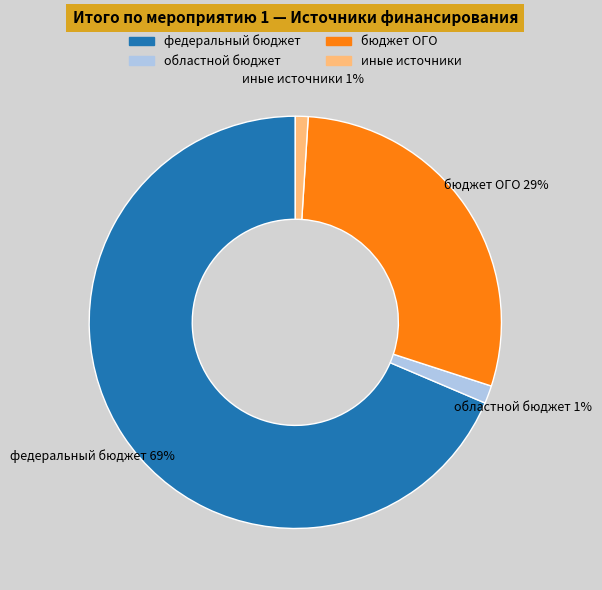

Between бюджет ОГО and иные источники, which is larger?

бюджет ОГО